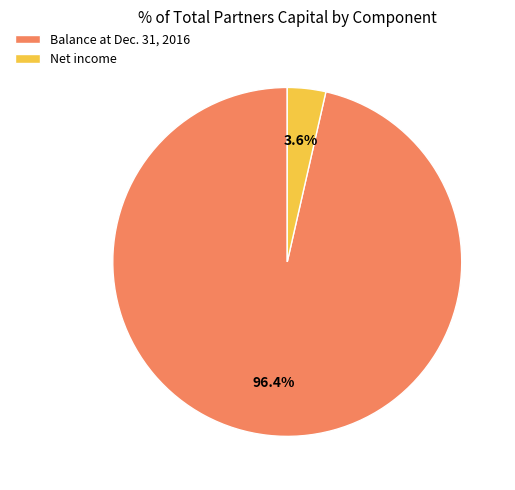

Which slice represents more than half of the pie?

Balance at Dec. 31, 2016